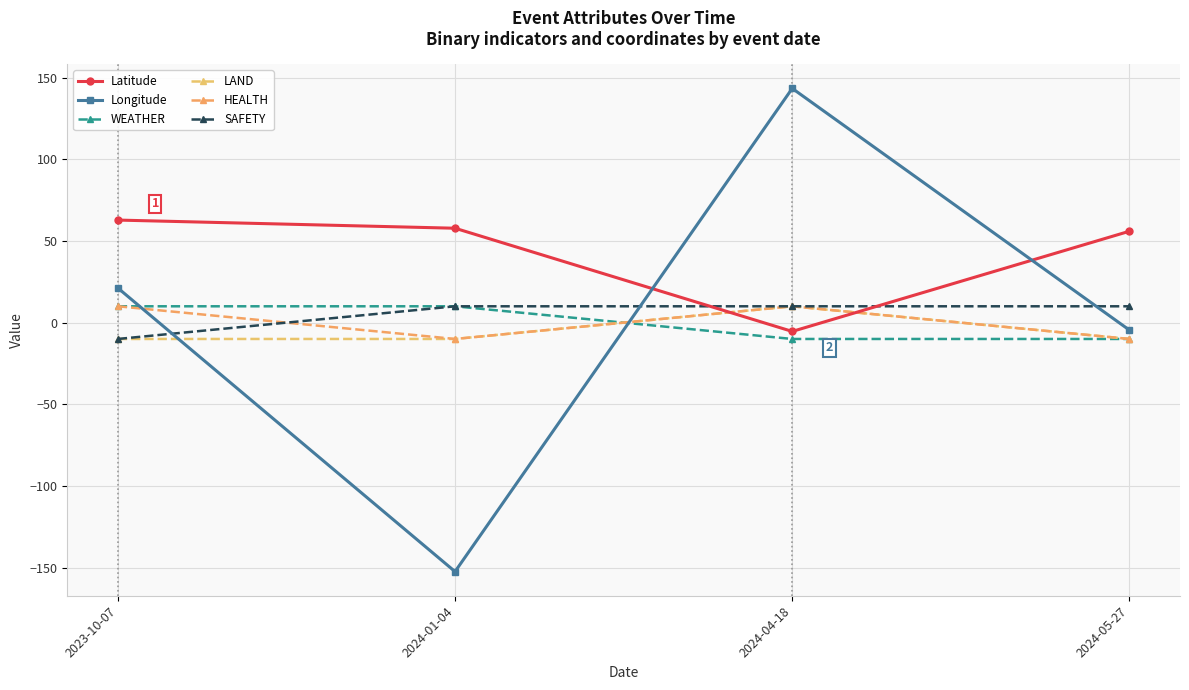

True or false: Longitude has more than 2 interior local peaks.

False